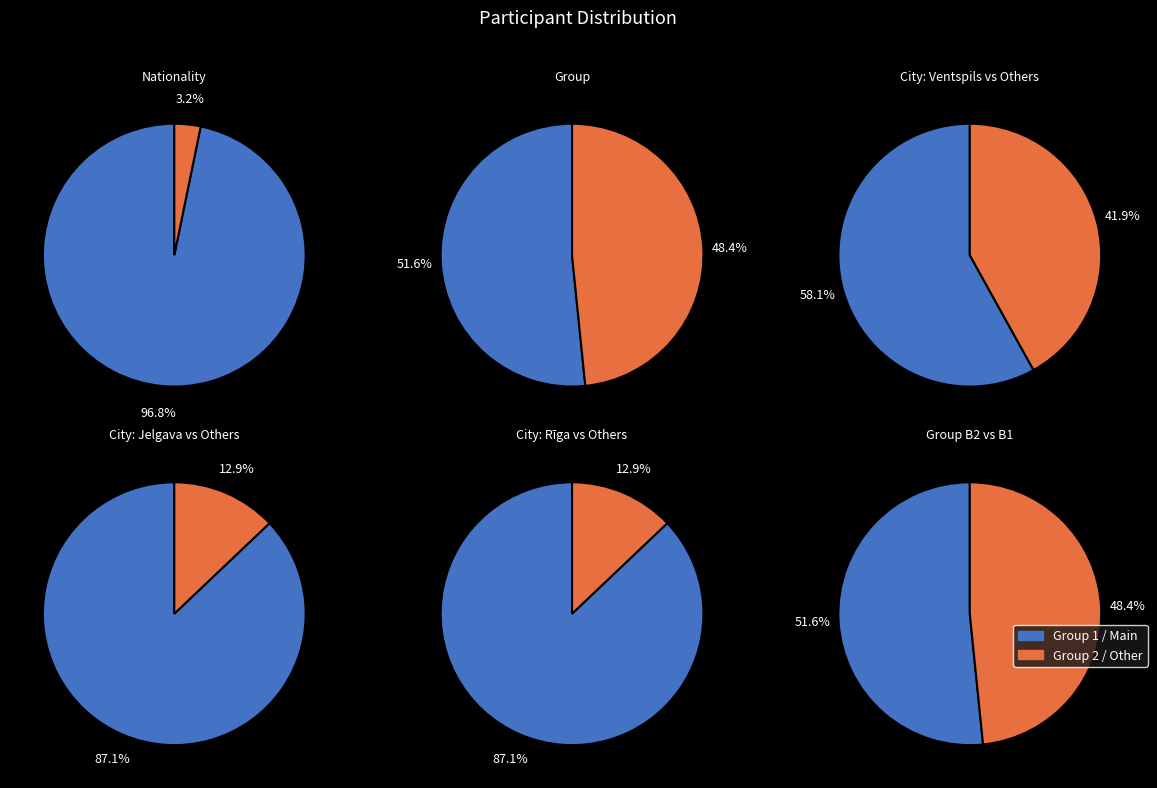

To the nearest percent, what is the difference between the LAT and LTU slice percentages?

94%